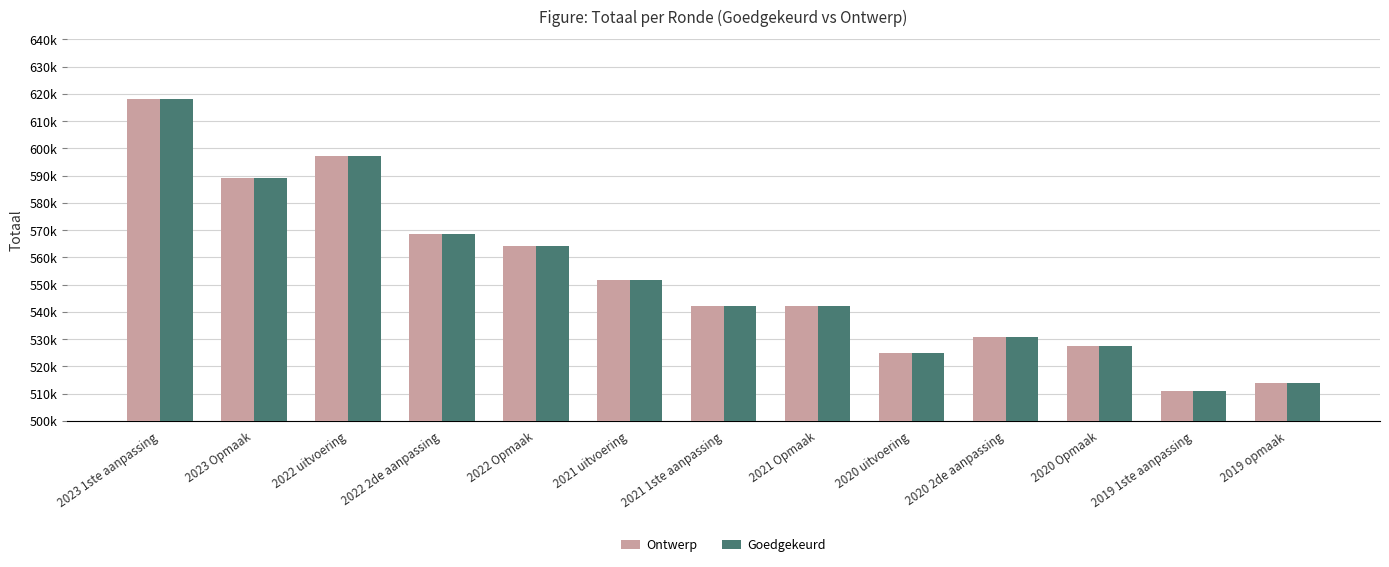

Are the bars grouped side by side (vs. stacked)?

Yes